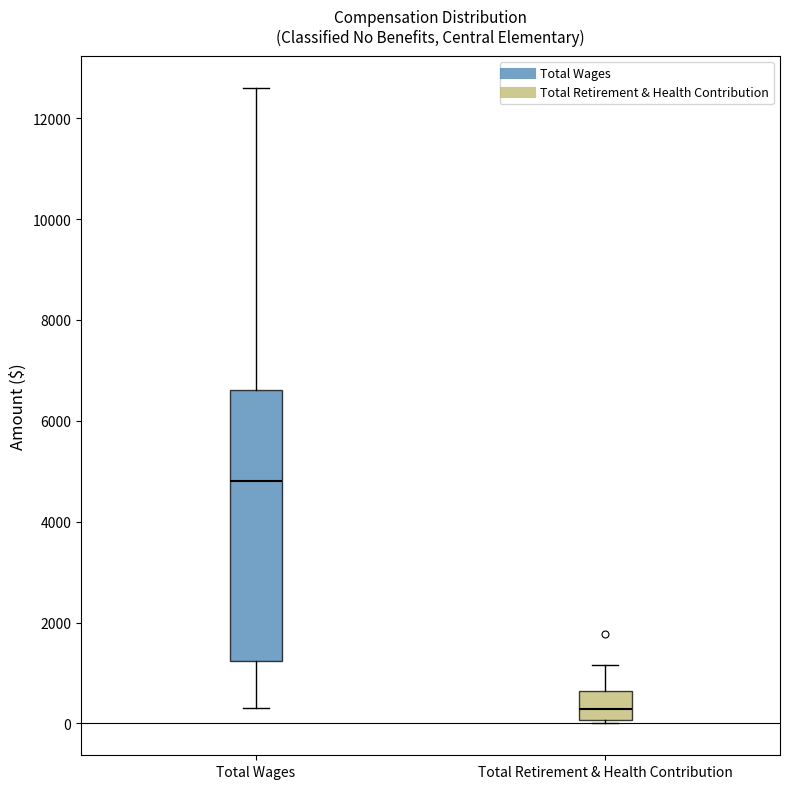

Which box is the tallest, from its lower edge to its upper edge?

Total Wages